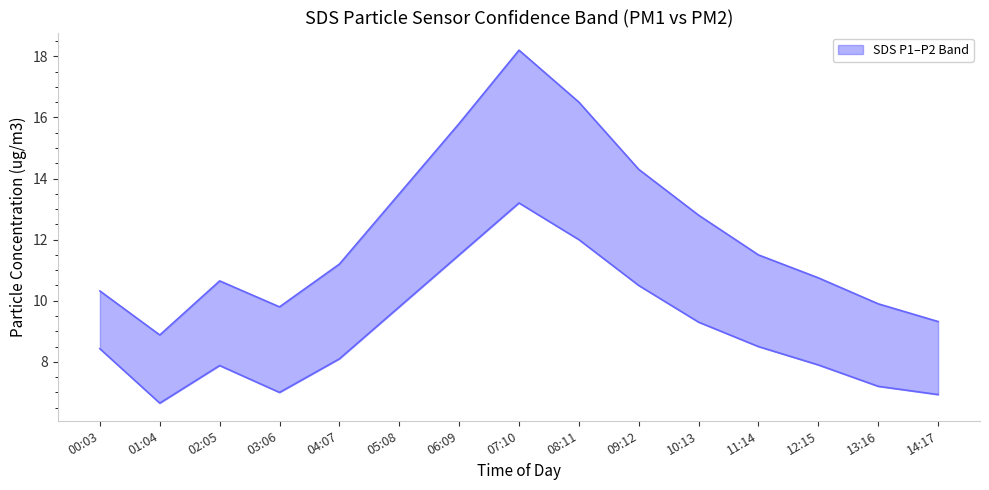

What is the value of the SDS_P1 point at the 15th from the left?

9.3